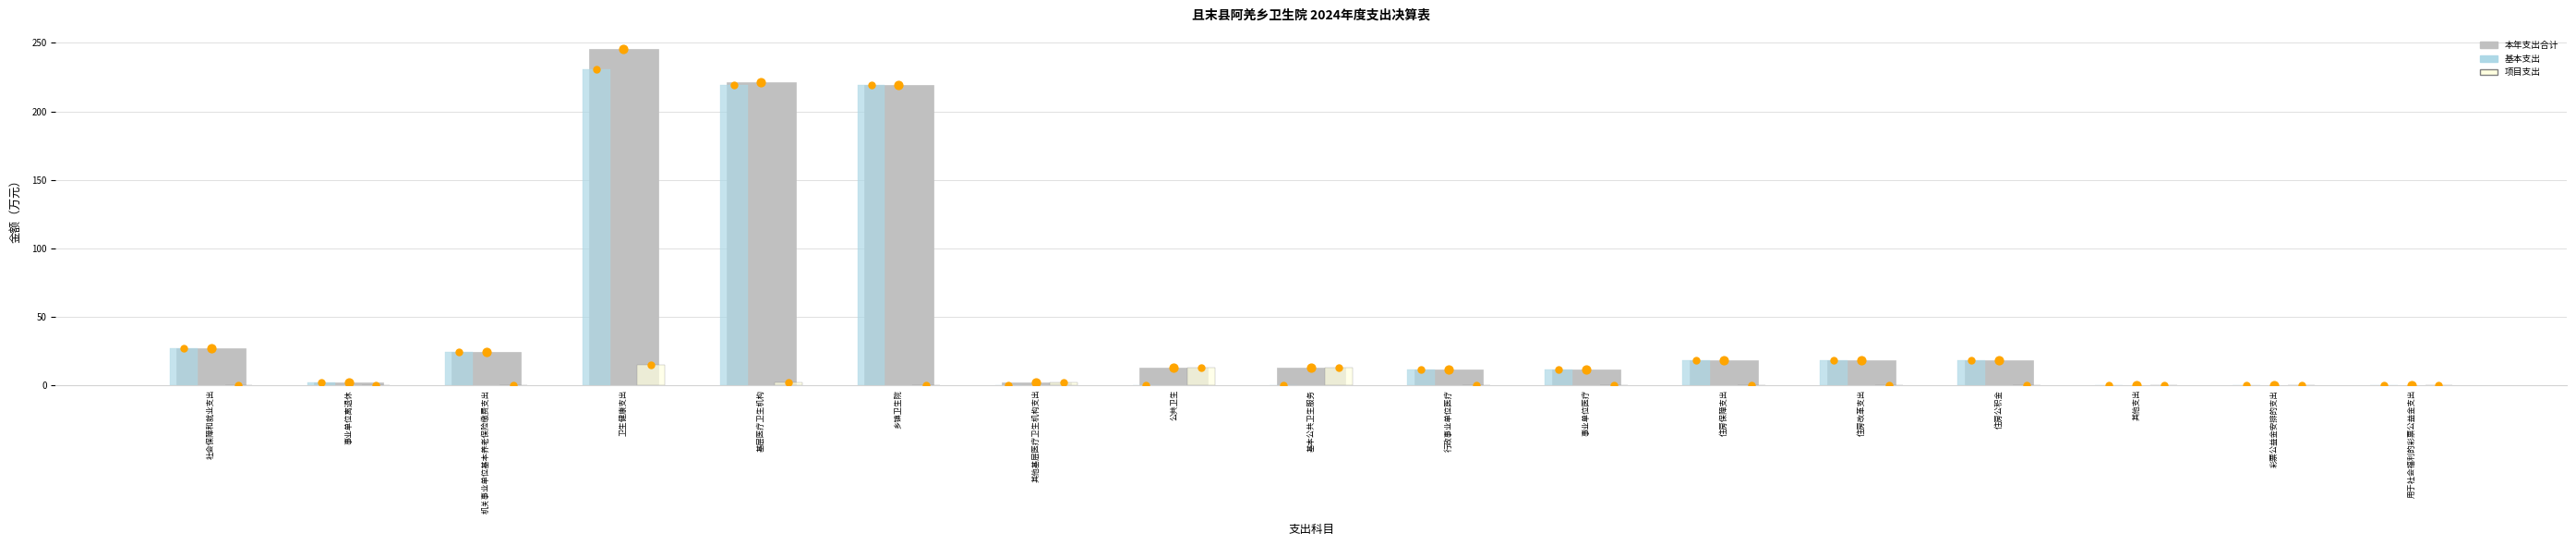

Which series contains the lowest Y value?

基本支出